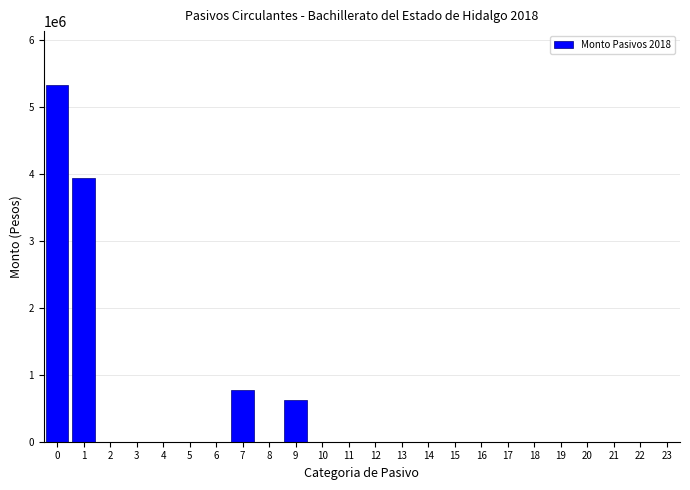

Is it true that the value at 15 is 3137889.7?

False